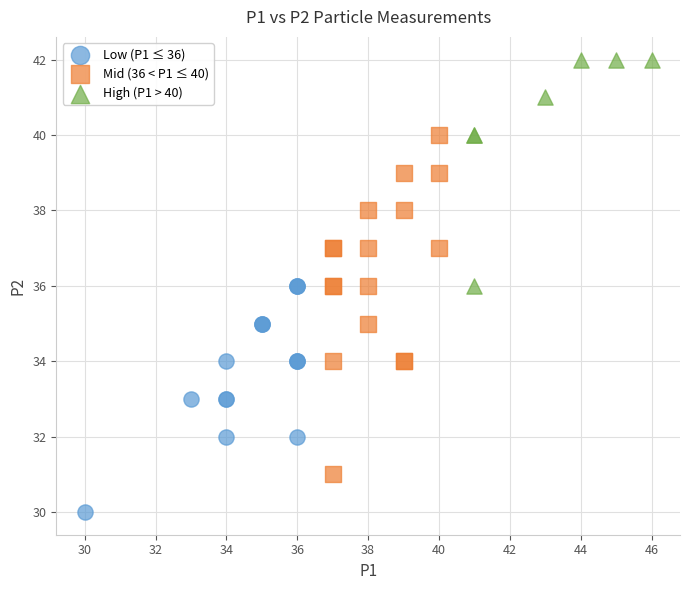

Which series has the widest spread of Y values?

Mid (36 < P1 ≤ 40)